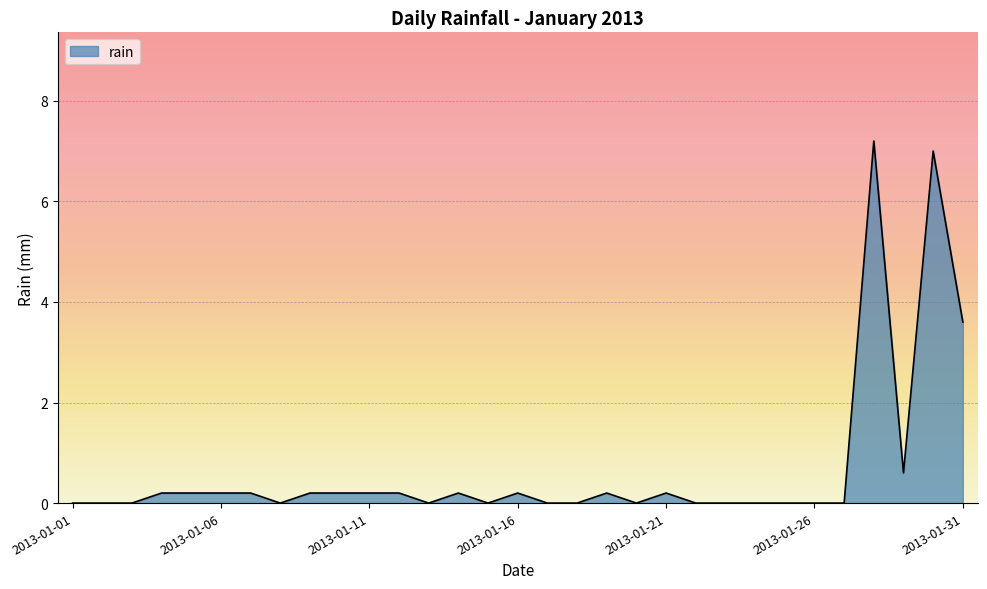

What is the difference between the maximum and minimum values?

7.2